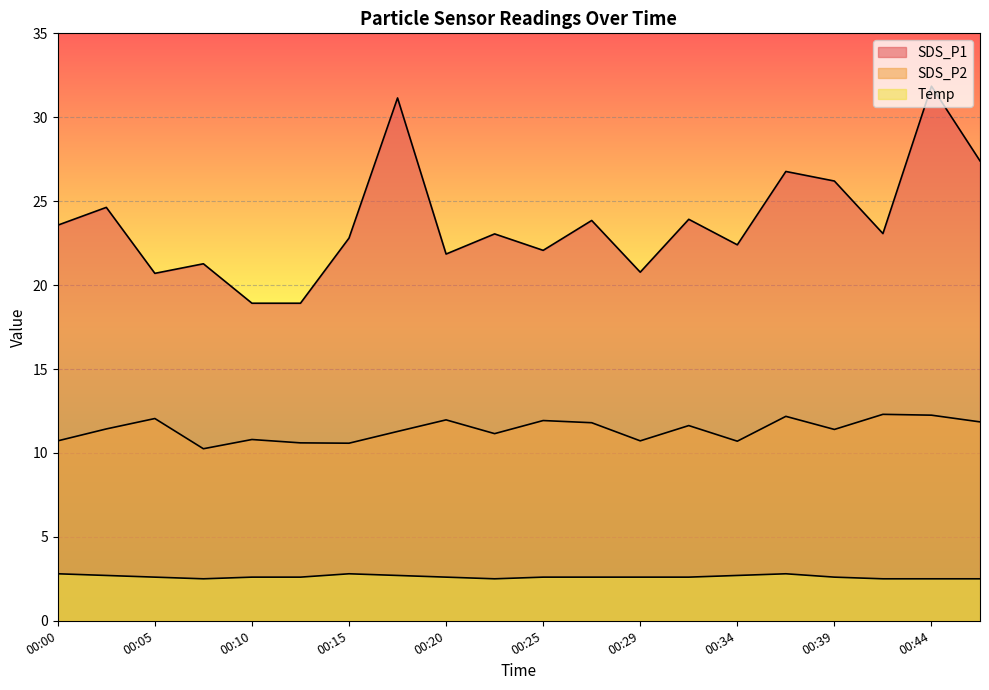

What is the greatest value displayed?

31.9